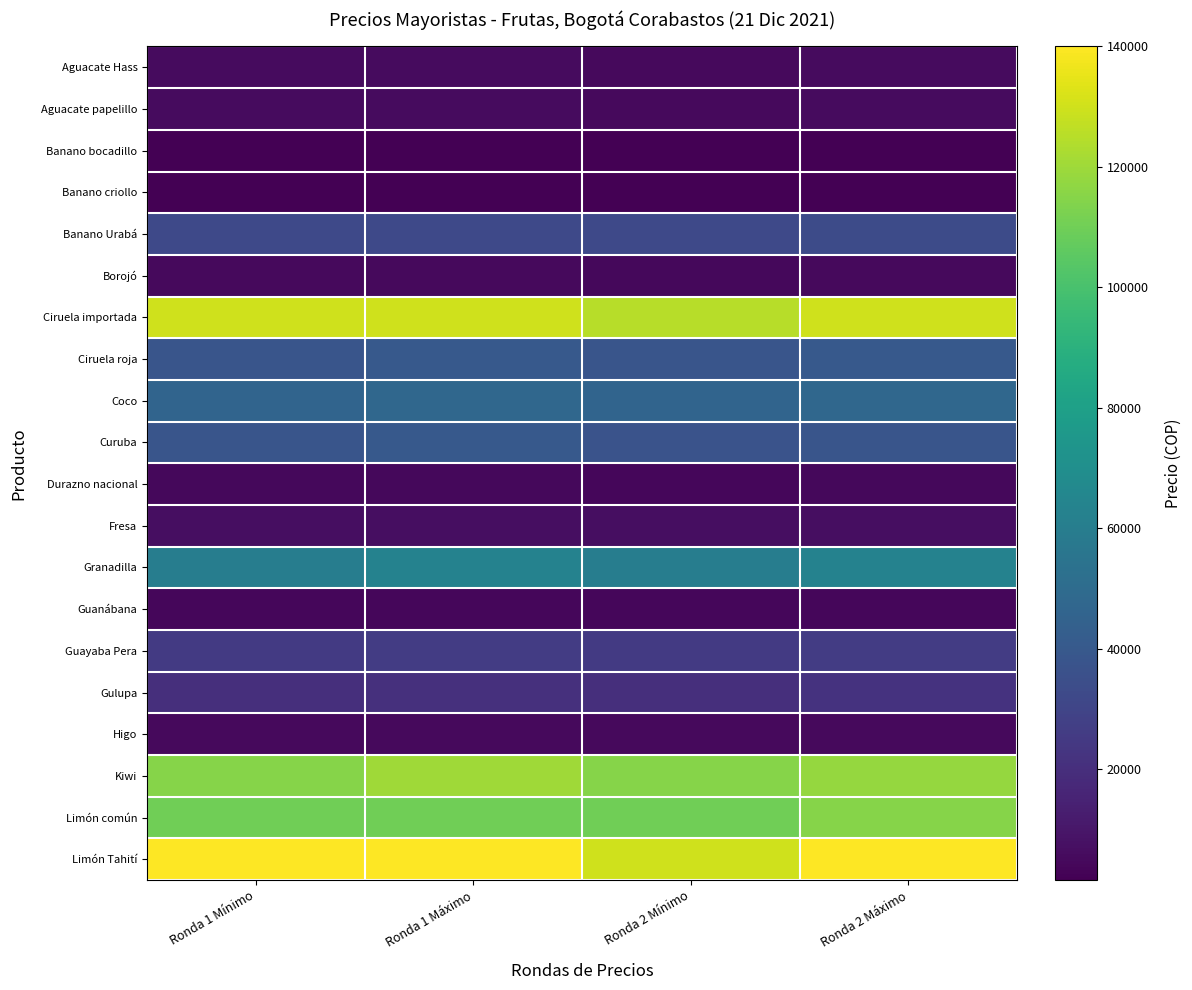

What is the spread (max minus min) of values at Ronda 1 Mínimo?

138400